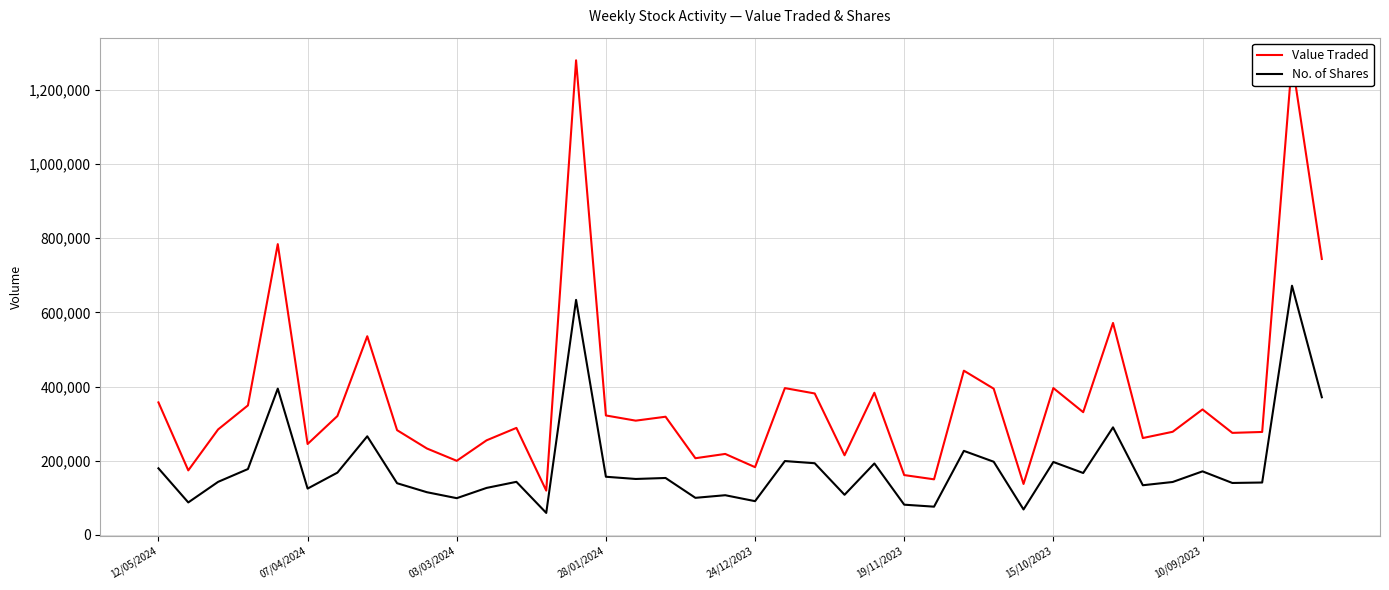

Rank the series by their maximum value, from lowest to highest.

No. of Shares, Value Traded